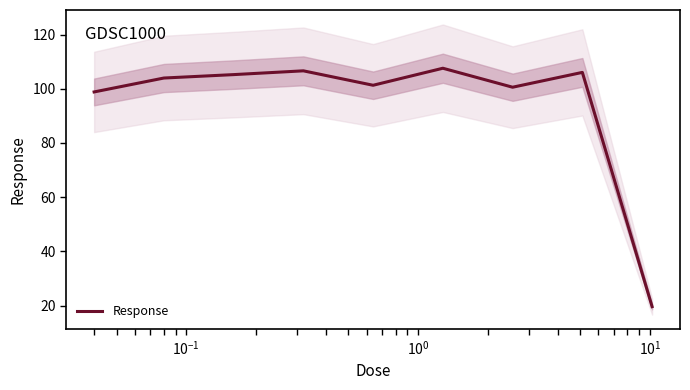

What is the lowest value of the Response series?

19.6